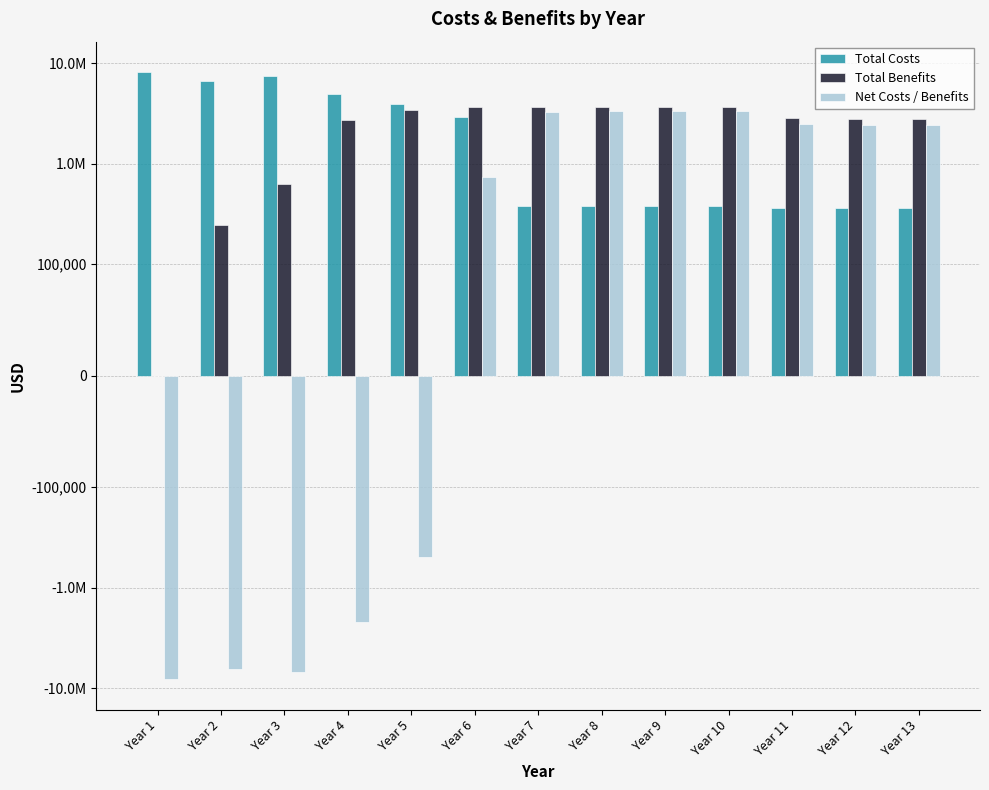

True or false: Total Benefits has a value of 2559270.3 at Year 9.

False